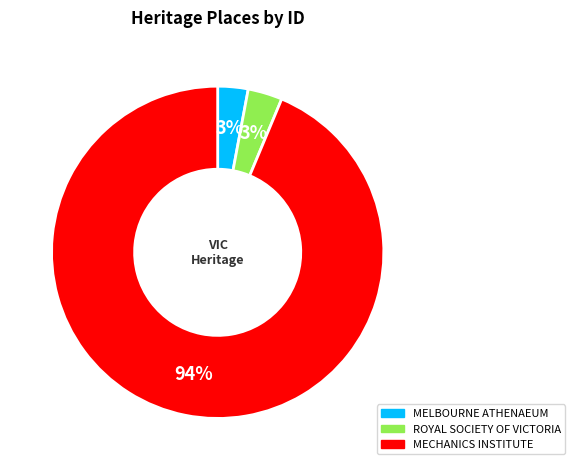

Which category has the biggest portion of the pie?

MECHANICS INSTITUTE